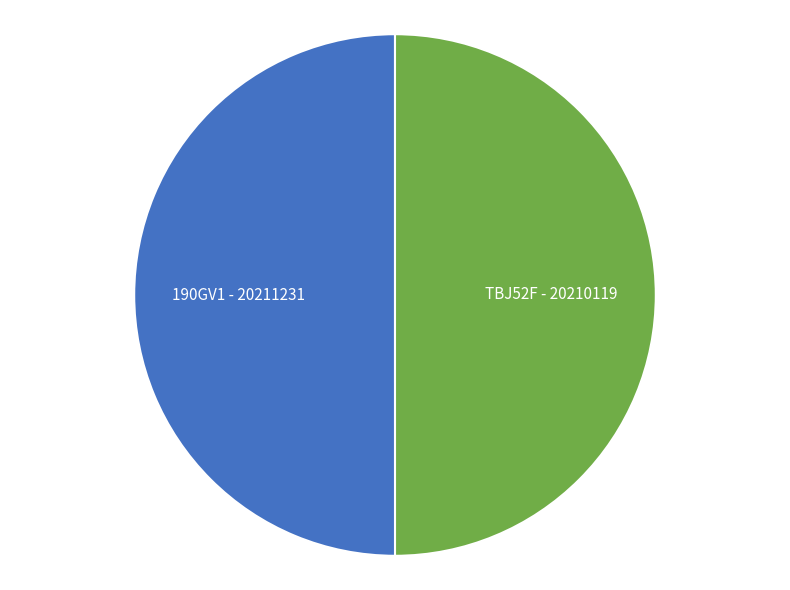

True or false: TBJ52F accounts for 61% of the total.

False